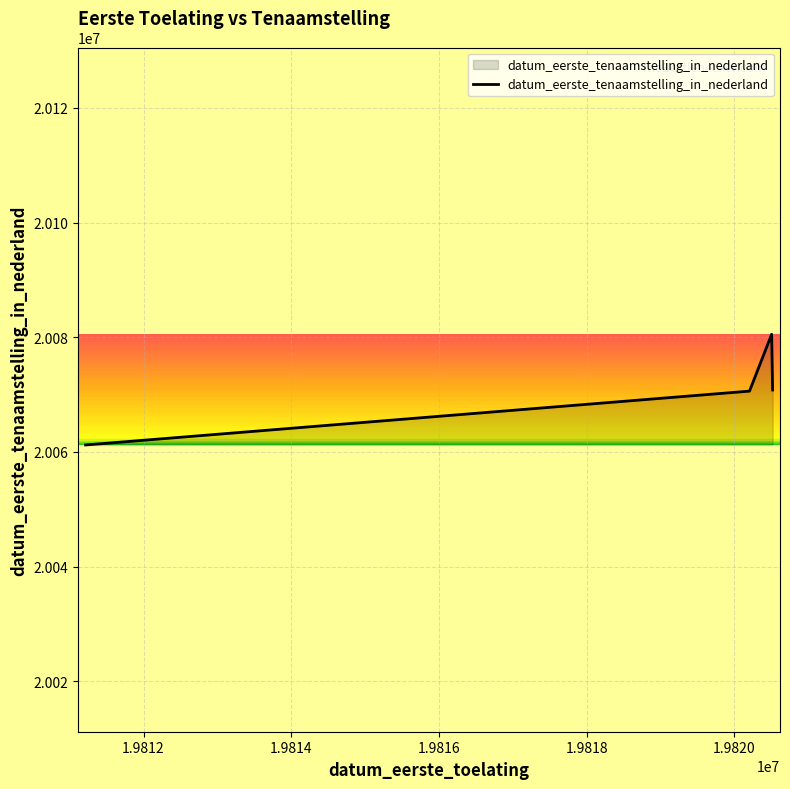

True or false: the data has more than 2 interior local peaks.

False